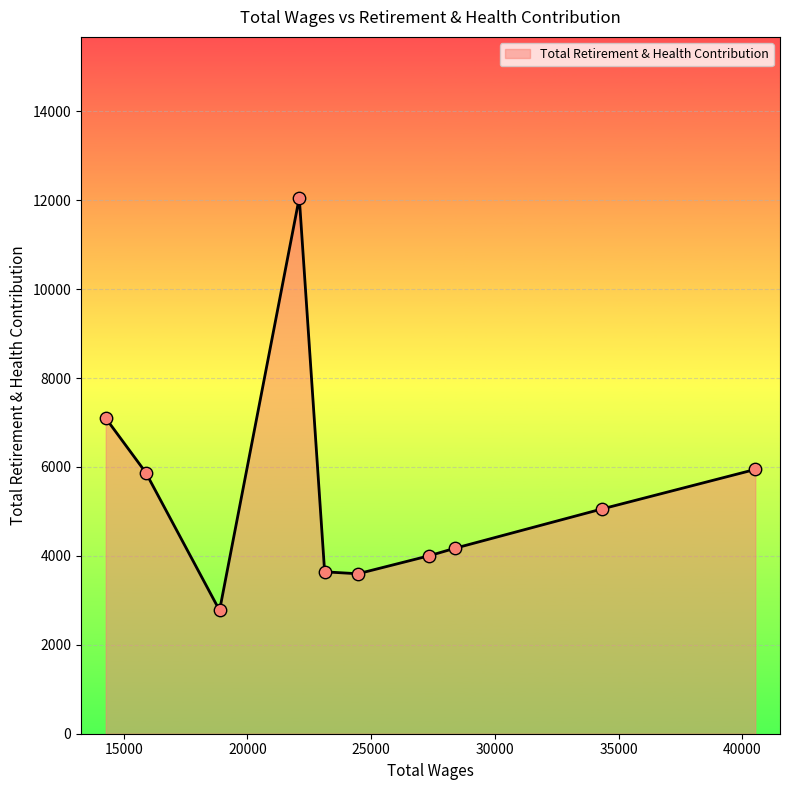

What is the difference between the maximum and minimum values?

9284